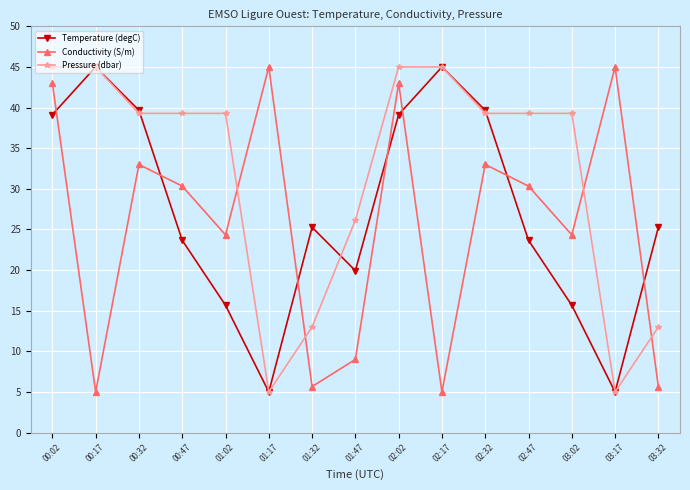

Rank the series by their average value, from lowest to highest.

Conductivity (S/m), Temperature (degC), Pressure (dbar)